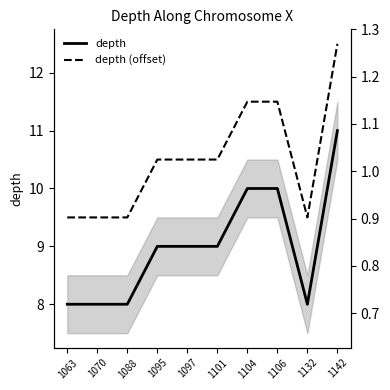

Does the chart display data point markers on the line(s)?

No